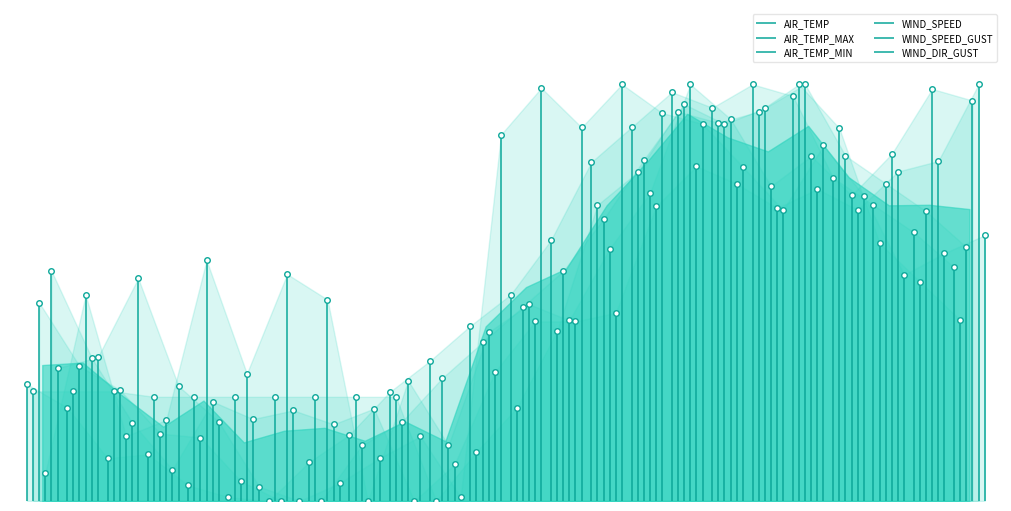

How many intersections are there between WIND_SPEED and AIR_TEMP?

7